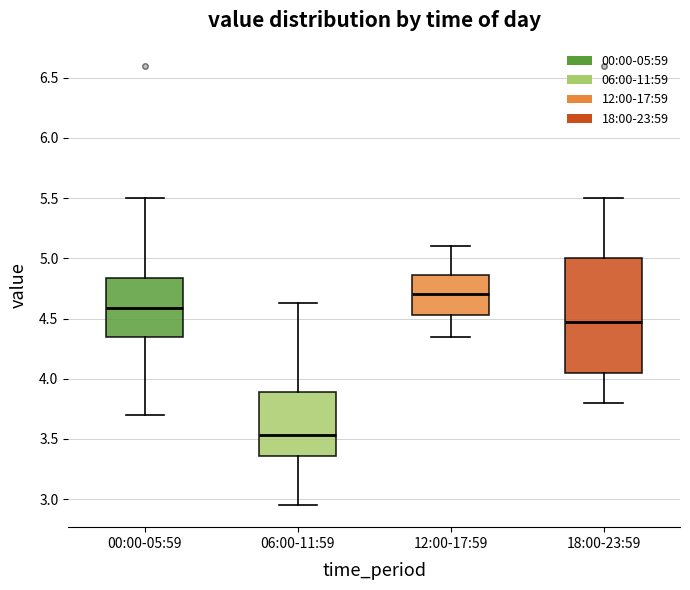

Where does the upper whisker of the box for 00:00-05:59 end on the y-axis? The values are not printed on the chart, so give them approximately, as read against the axis.

5.50